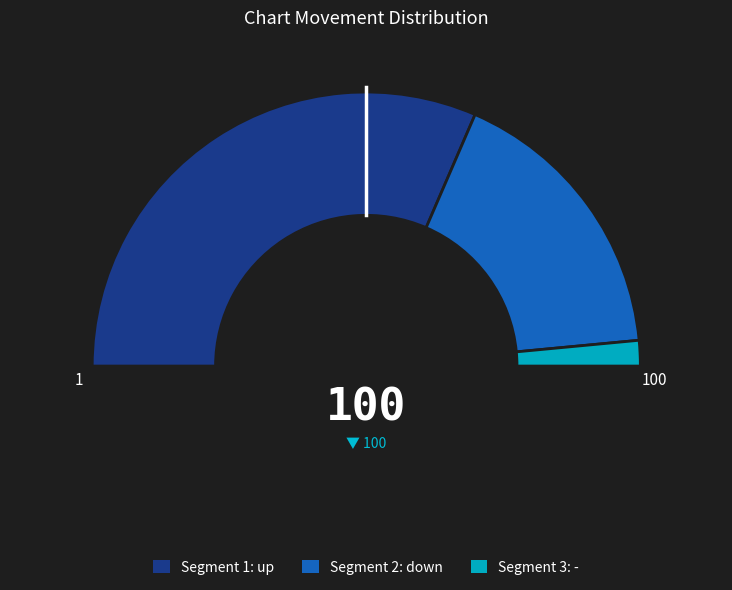

What is the ratio of the value at down to the value at -?

11.3